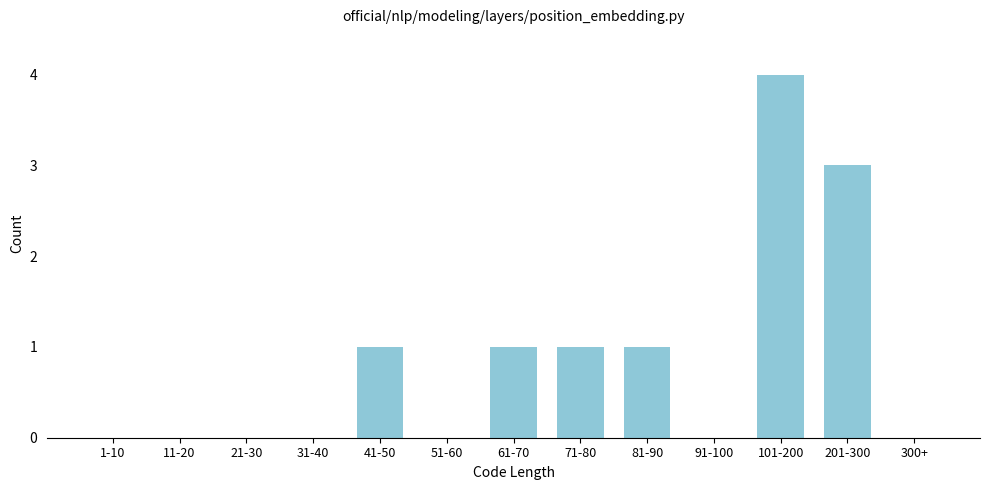

Reading left to right, transcribe all the data shown in this chart.

1-10=0	11-20=0	21-30=0	31-40=0	41-50=1	51-60=0	61-70=1	71-80=1	81-90=1	91-100=0	101-200=4	201-300=3	300+=0